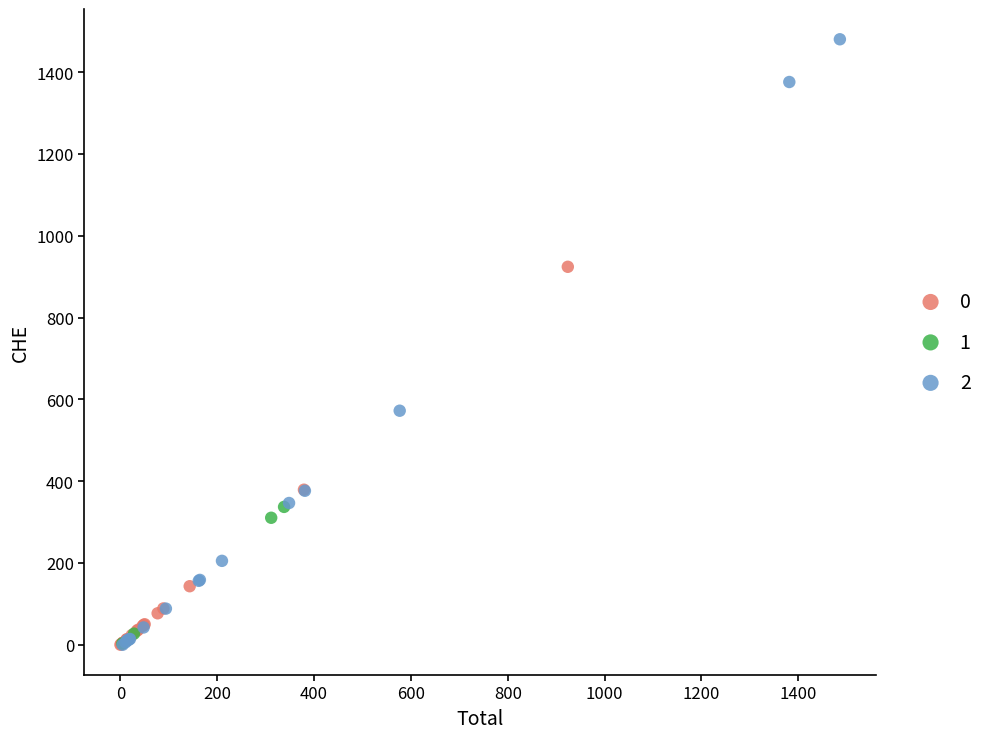

Which series has the largest Y range (max minus min)?

2